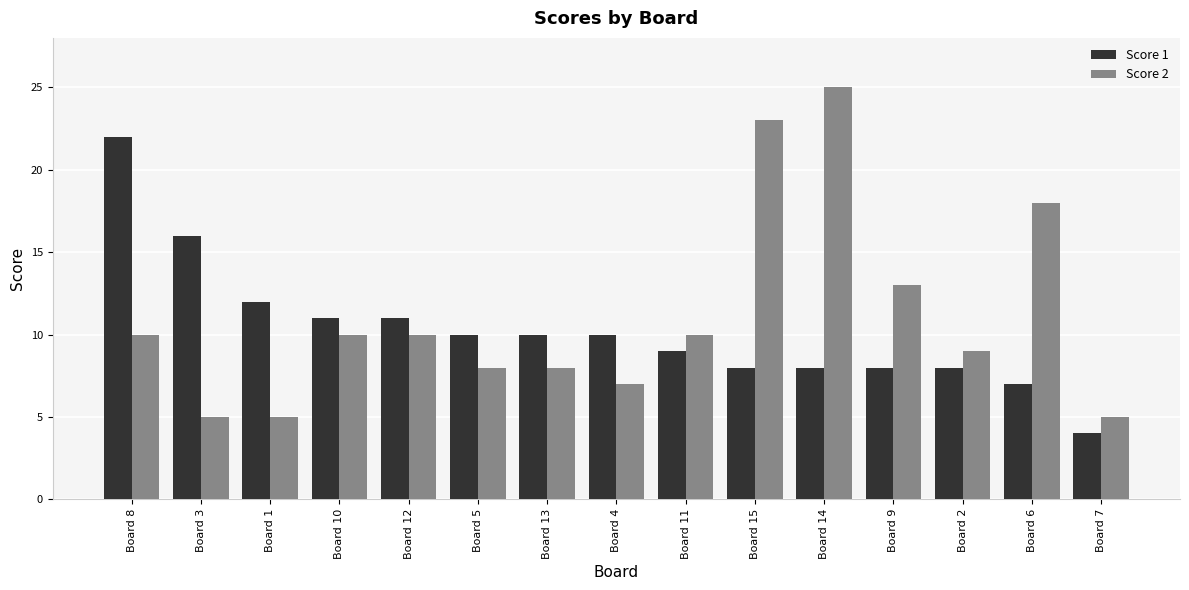

What is the spread (max minus min) of values at Board 6?

11